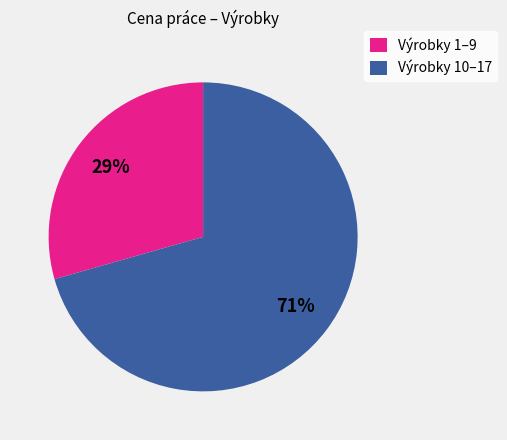

What percentage is the Výrobky 10–17 slice, to the nearest percent?

71%